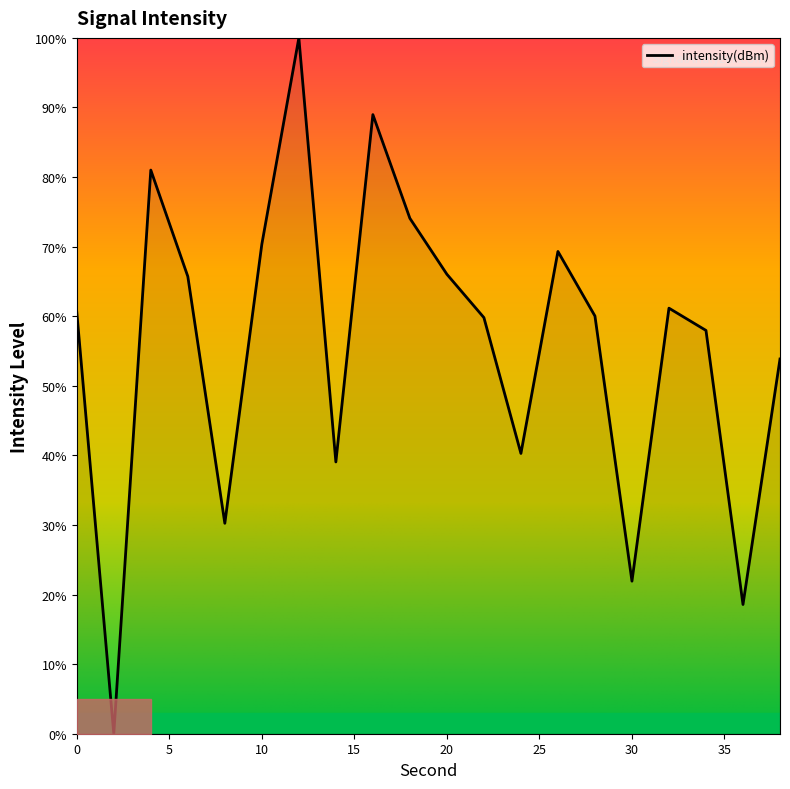

What is the maximum value shown in the chart?

100.0